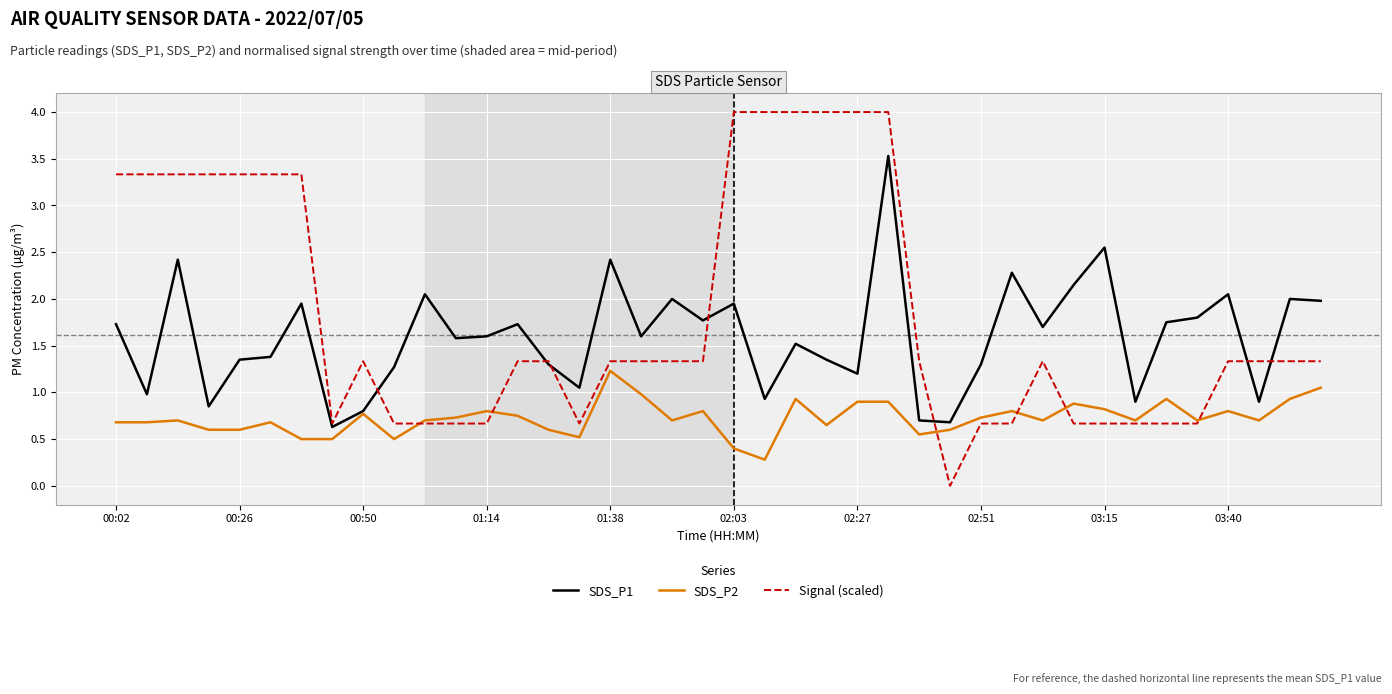

Which series has the largest total across all categories?

Signal (scaled)